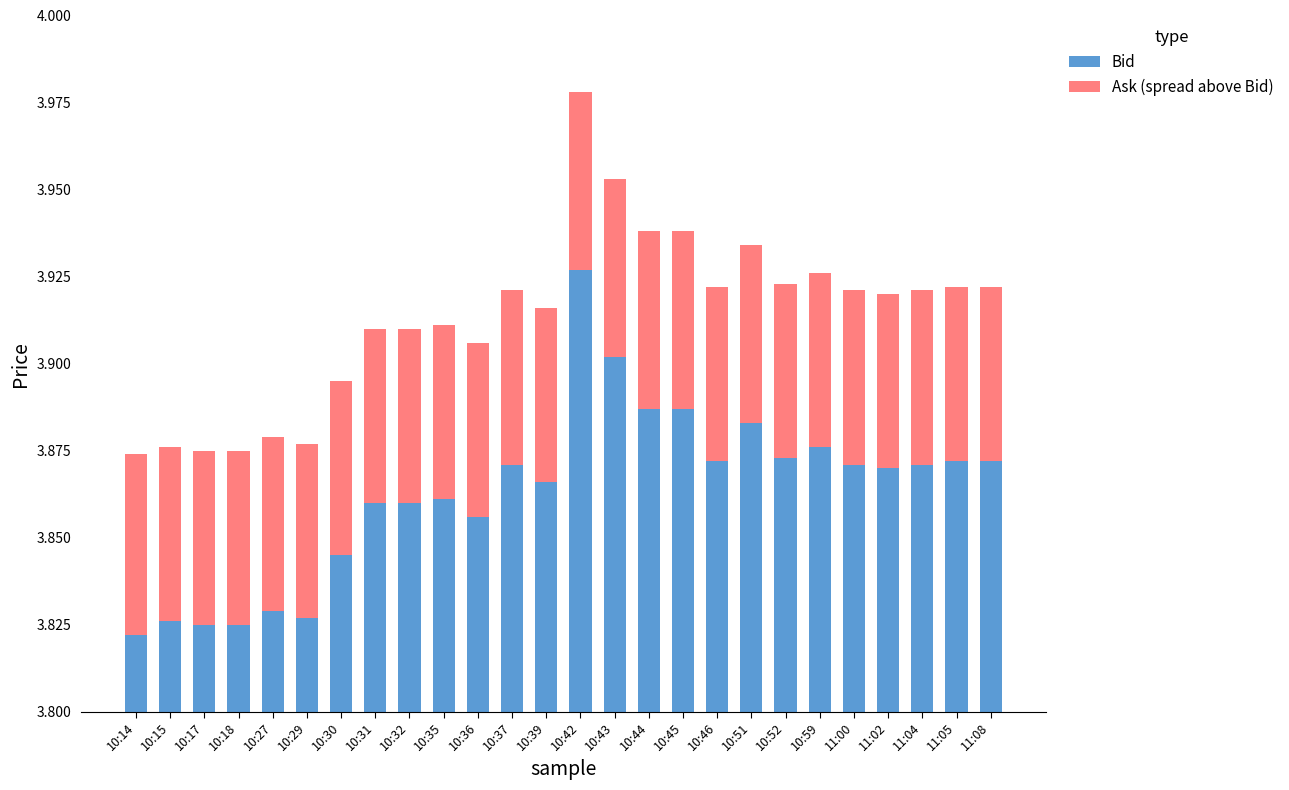

Rank the series by their average value, from lowest to highest.

Ask (spread above Bid), Bid